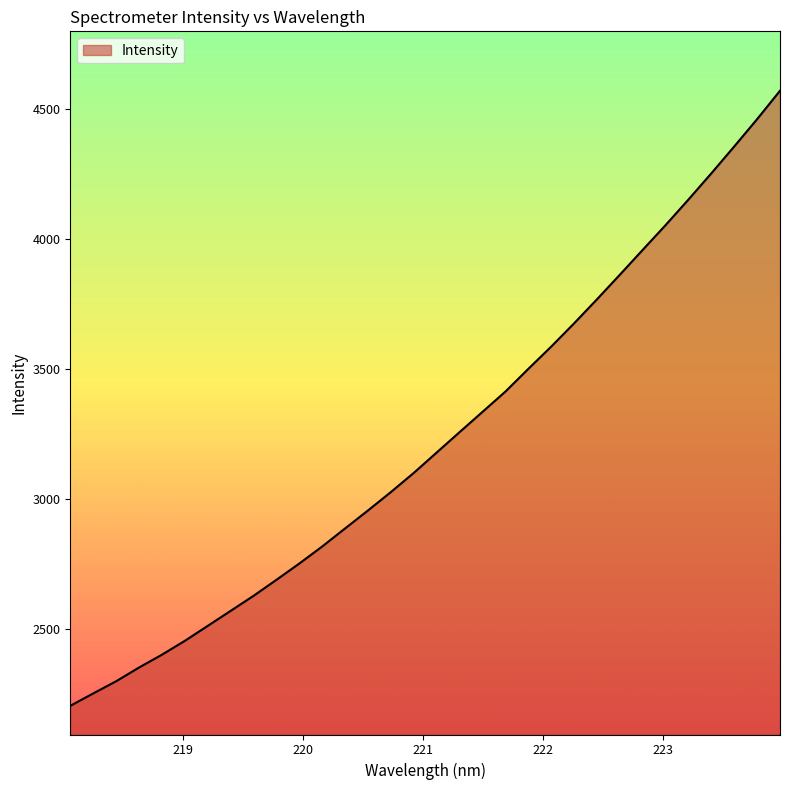

What is the minimum value shown in the chart?

2204.7